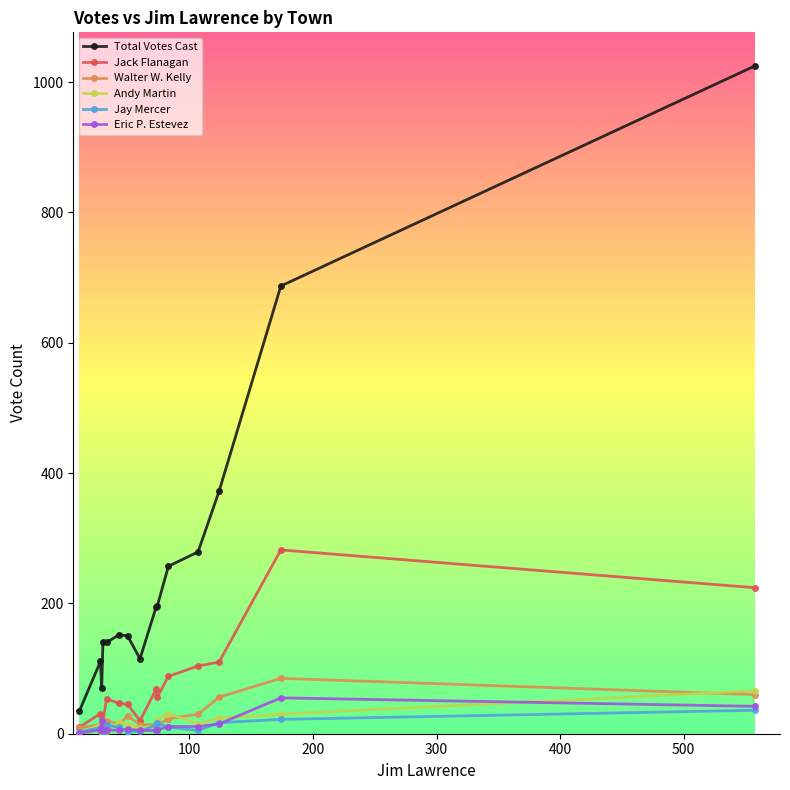

Which series has the largest total across all categories?

Total Votes Cast